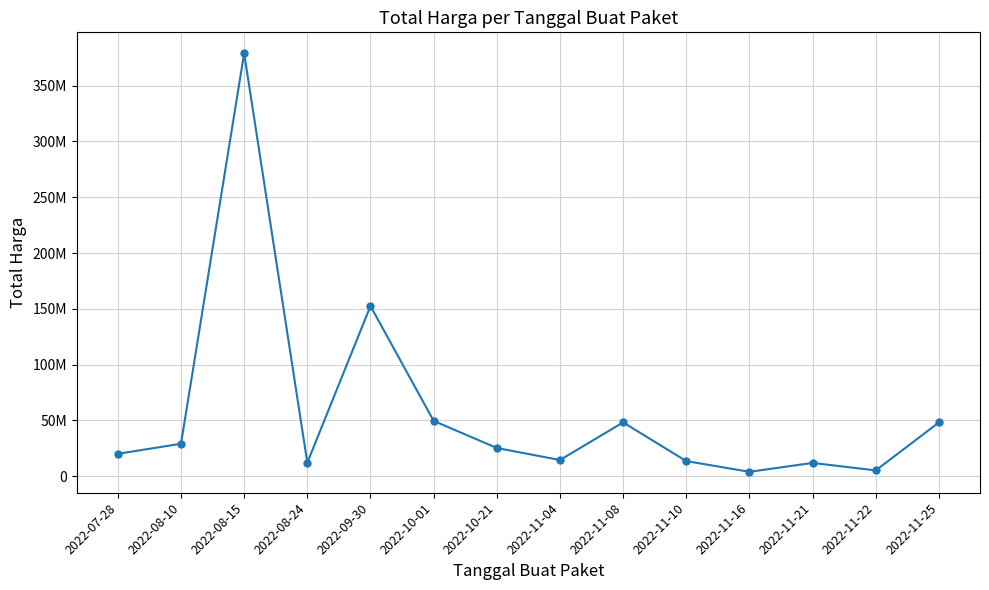

How many interior local valleys (lower than both neighbors) does the data have?

4